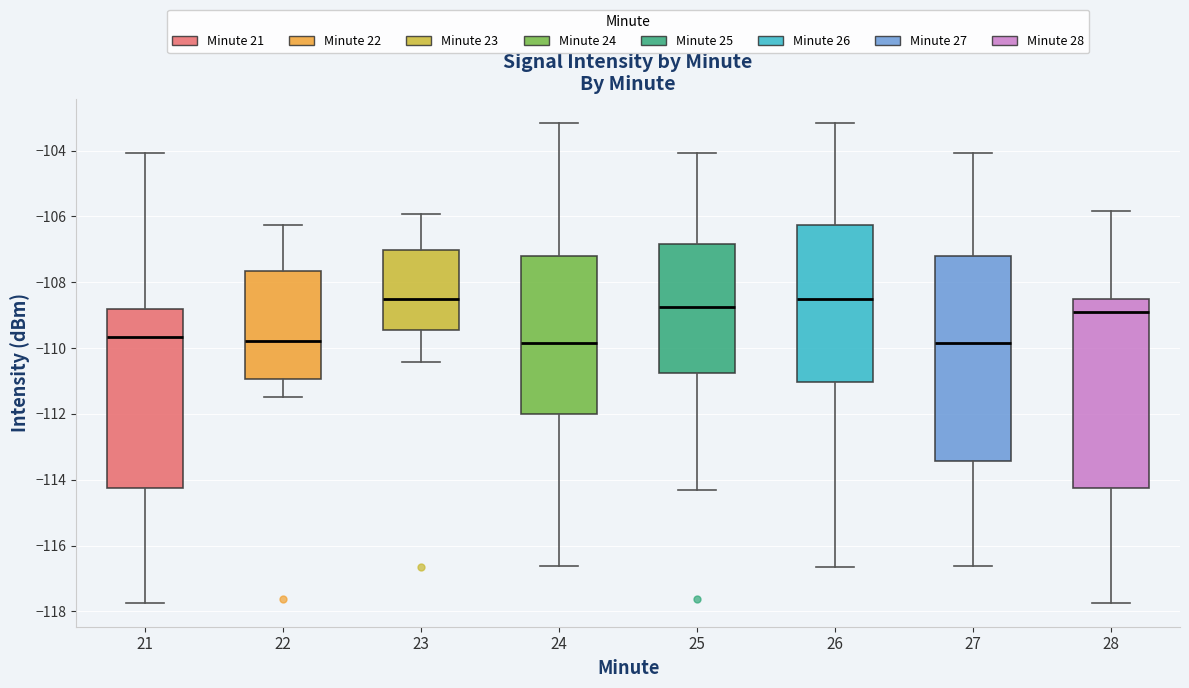

Comparing the boxes themselves (not the whiskers), which one is the tallest?

27